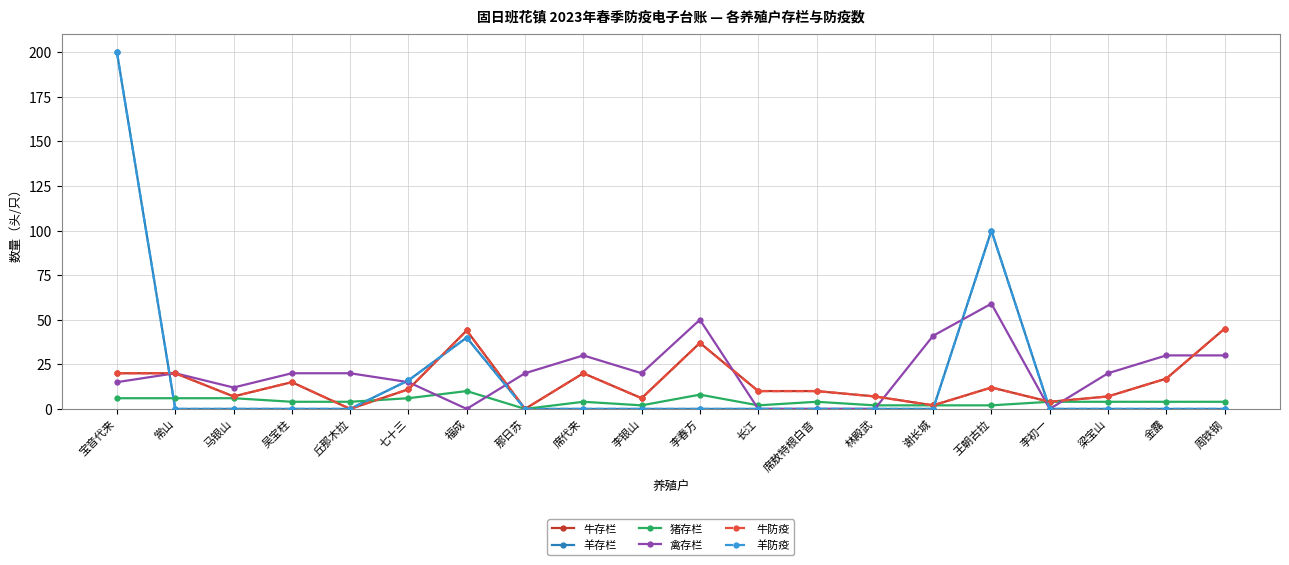

Reading right to left, extract all data points from this chart.

牛存栏: 45	17	7	4	12	2	7	10	10	37	6	20	0	44	11	0	15	7	20	20
羊存栏: 0	0	0	0	100	0	0	0	0	0	0	0	0	40	16	0	0	0	0	200
猪存栏: 4	4	4	4	2	2	2	4	2	8	2	4	0	10	6	4	4	6	6	6
禽存栏: 30	30	20	0	59	41	0	0	0	50	20	30	20	0	15	20	20	12	20	15
牛防疫: 45	17	7	4	12	2	7	10	10	37	6	20	0	44	11	0	15	7	20	20
羊防疫: 0	0	0	0	100	0	0	0	0	0	0	0	0	40	16	0	0	0	0	200